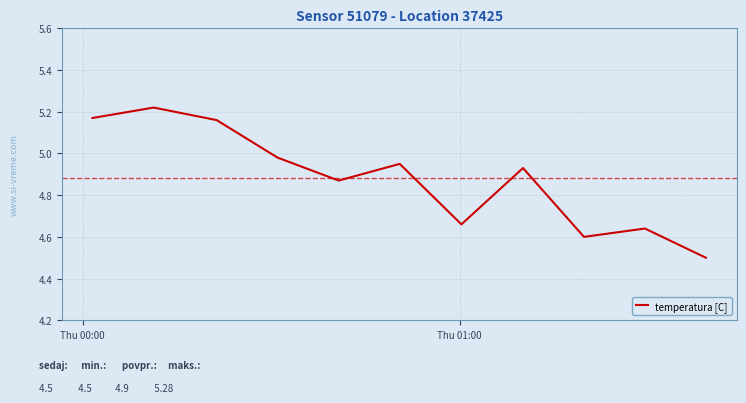

How many lines are shown in the chart?

1